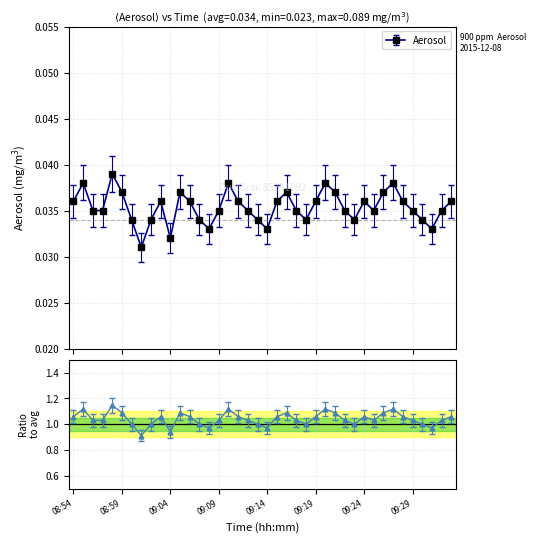

What position from the right is 09:23?

11